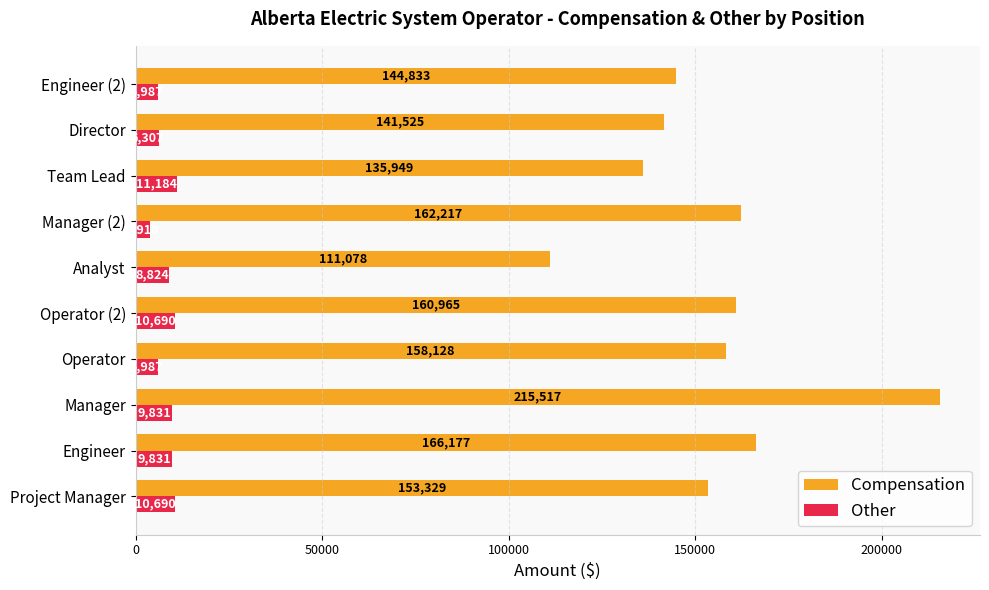

List the series in order of their overall mean, highest first.

Compensation, Other